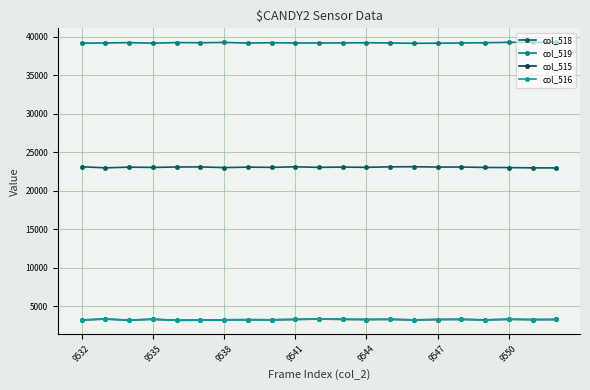

Count the number of categories in the chart.

21